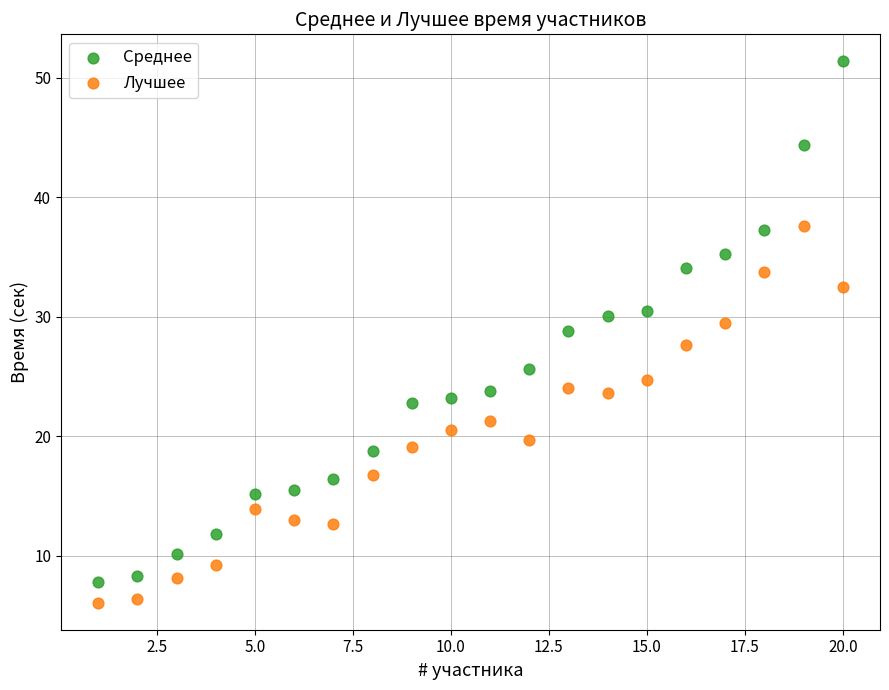

Across all data points, what is the range of X values (max minus min)?

19.0